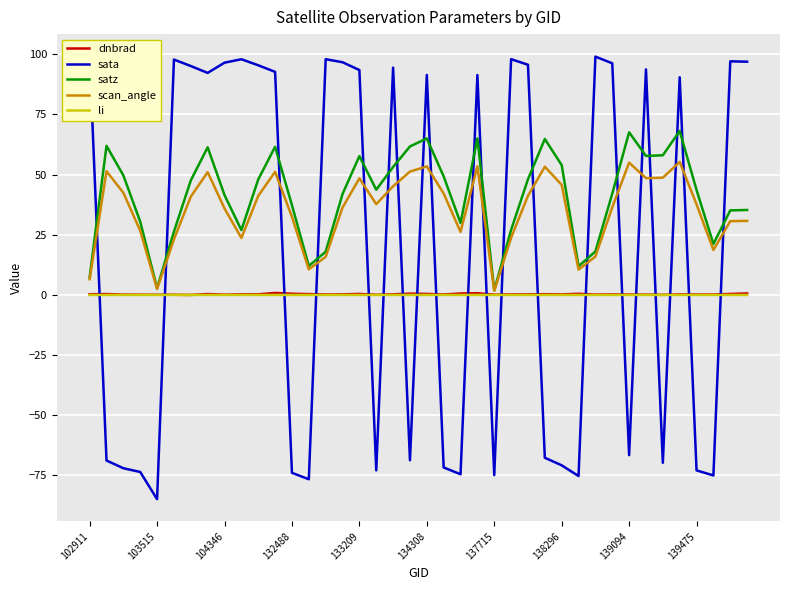

What is the total value across all series at 25?

149.0